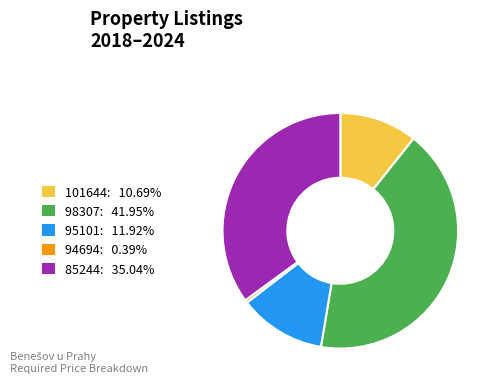

The 101644 slice represents 17% of the pie. True or false?

False